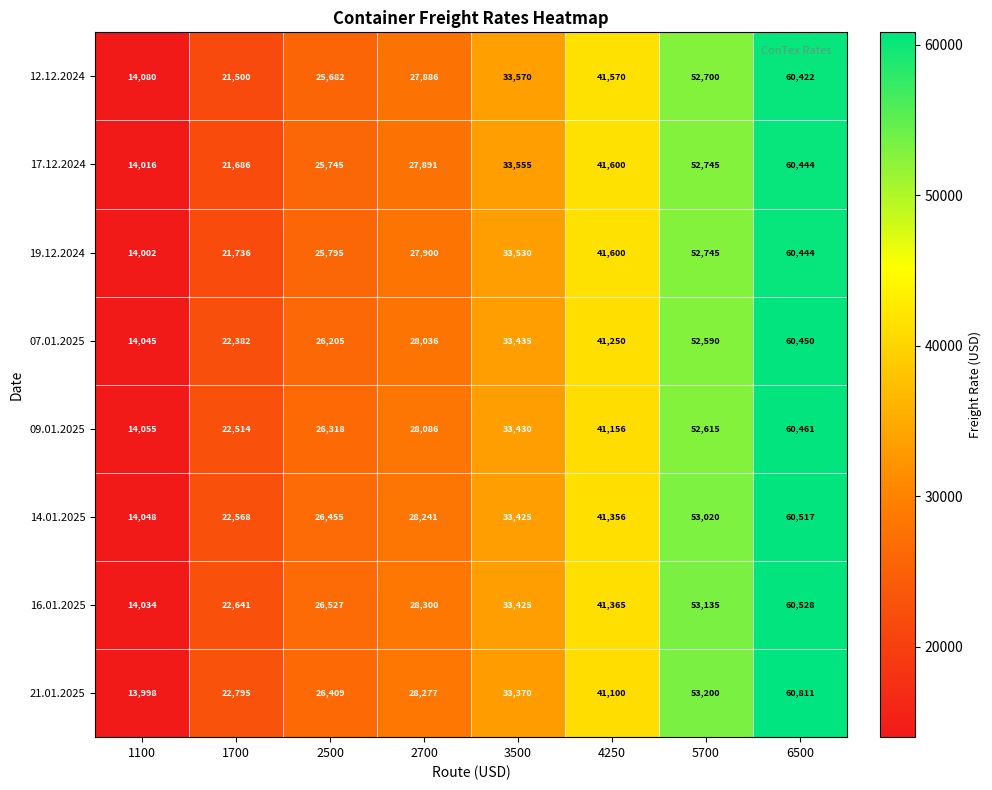

What is the difference between the second highest and minimum values in the 19.12.2024 series?

38743